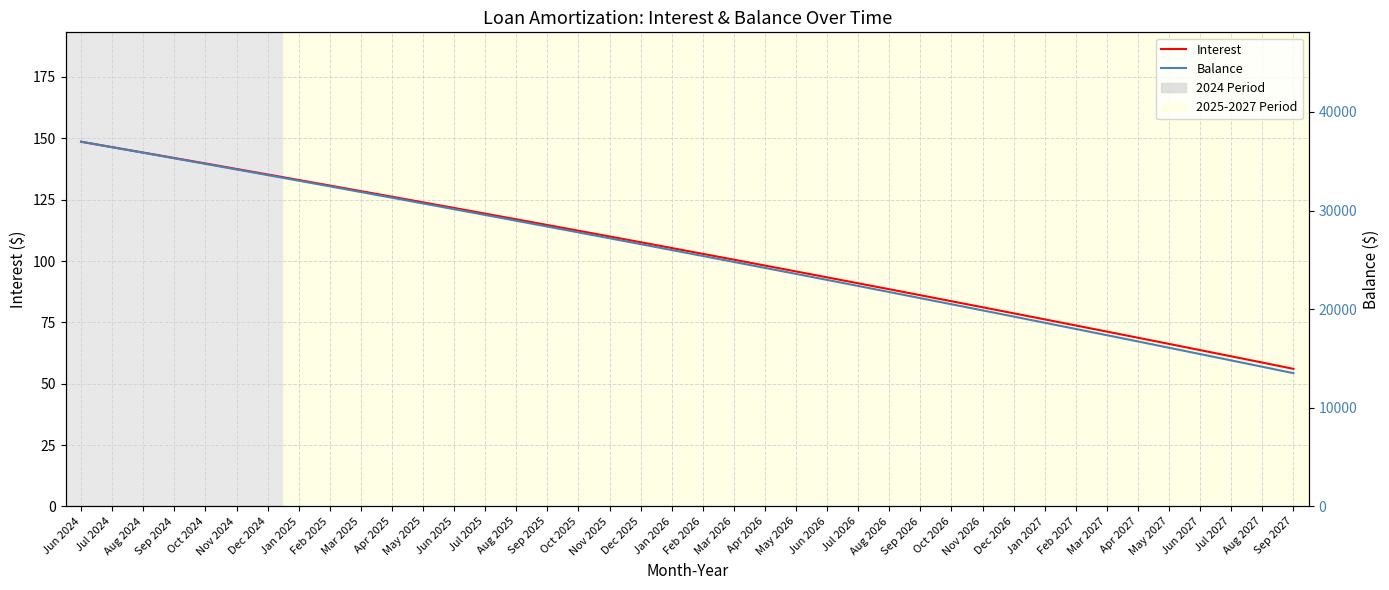

Count the number of data series in this chart.

2